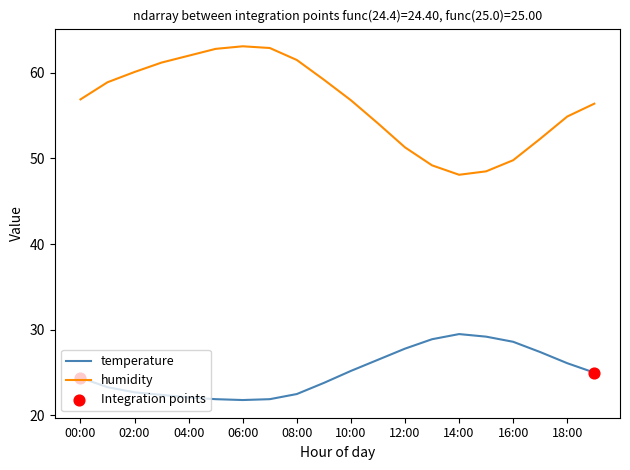

Which series has the largest total across all categories?

humidity